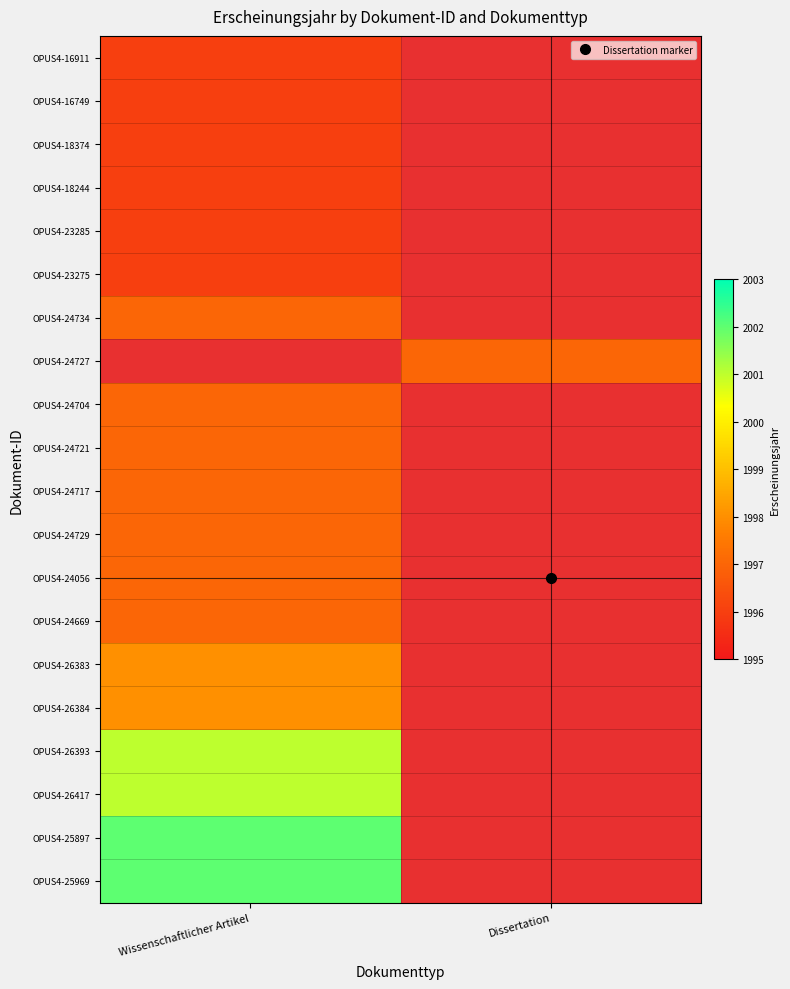

Where is OPUS4-24721 nearest to the value 1997?

Wissenschaftlicher Artikel